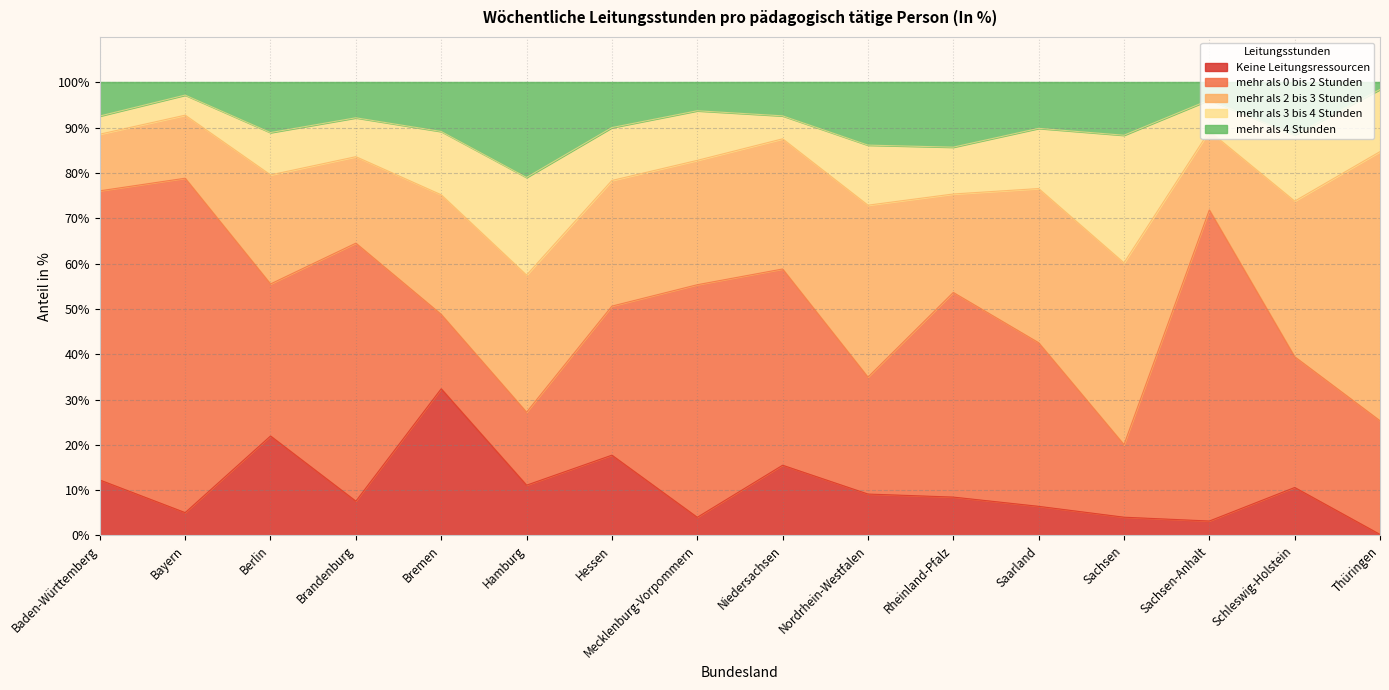

At how many categories does at least one series exceed 1?

16